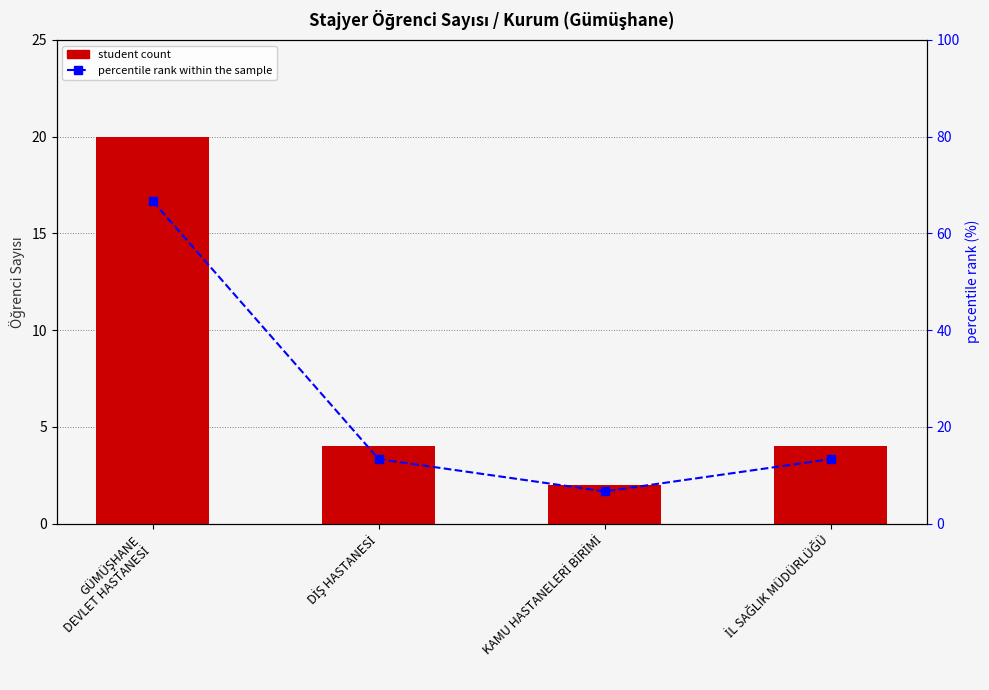

How many data points does each series have?

4